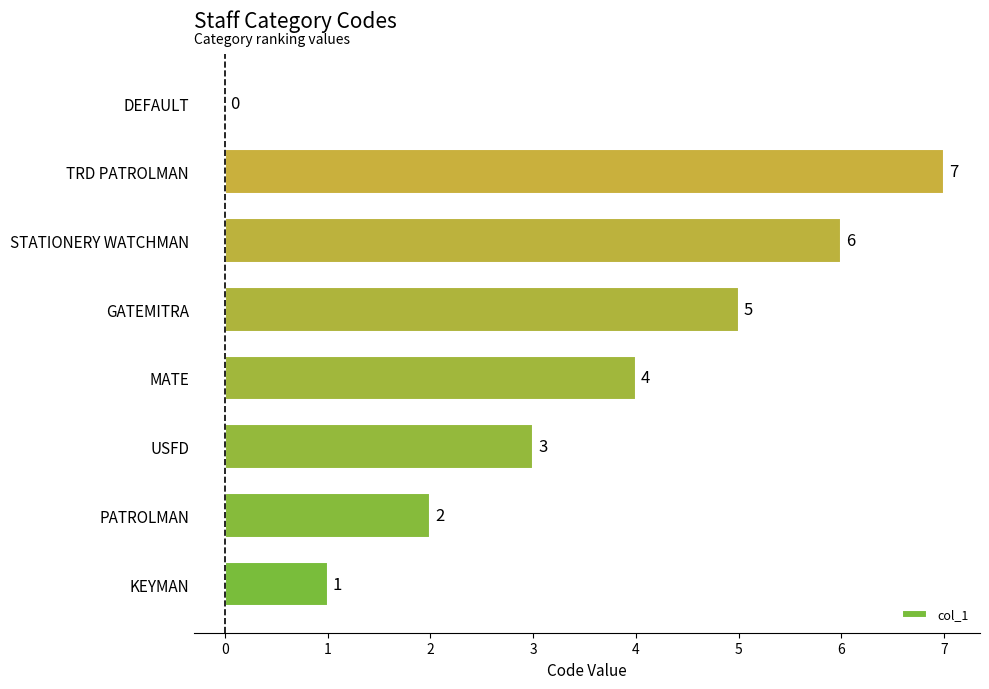

The chart shows a value of 3 at STATIONERY WATCHMAN. True or false?

False